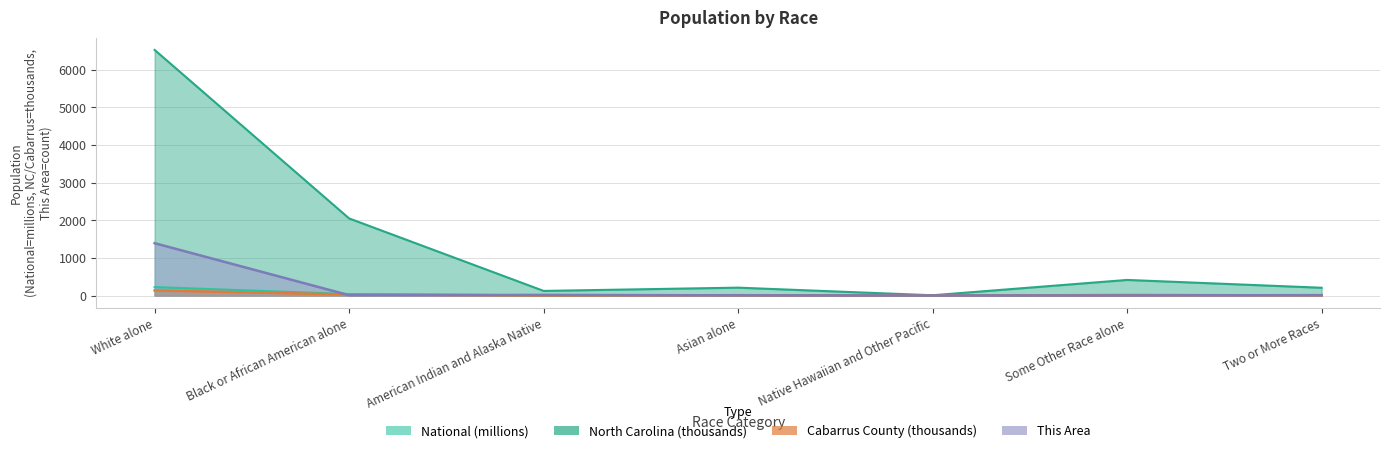

Count the number of data series in this chart.

4